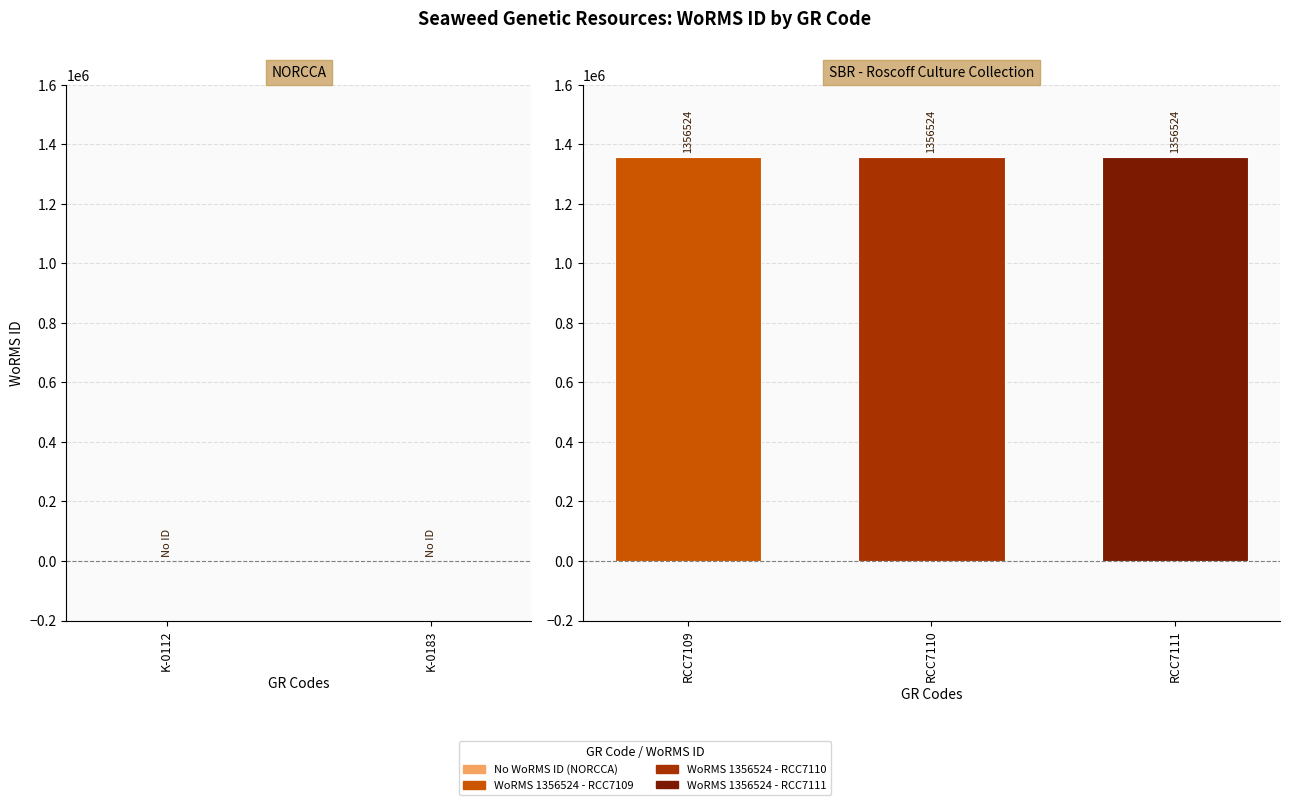

List the labels in order of value, largest first.

RCC7109, RCC7110, RCC7111, K-0112, K-0183